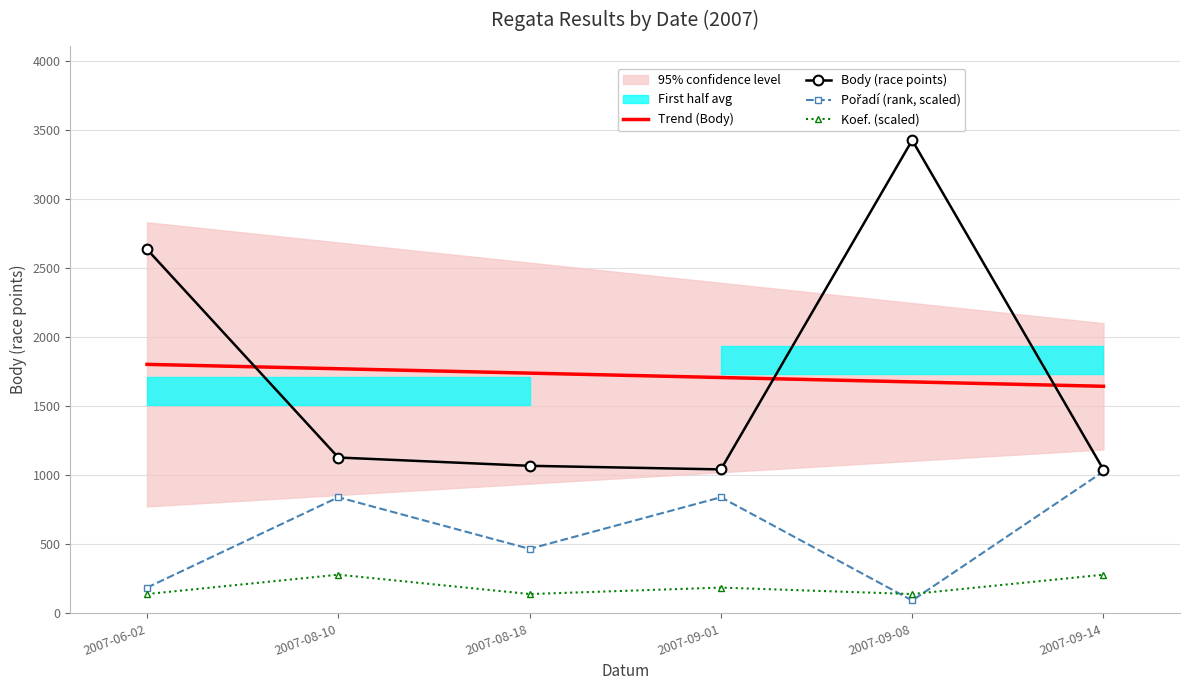

Is it true that Koef. (scaled) equals 140.2 at 2007-06-02?

True